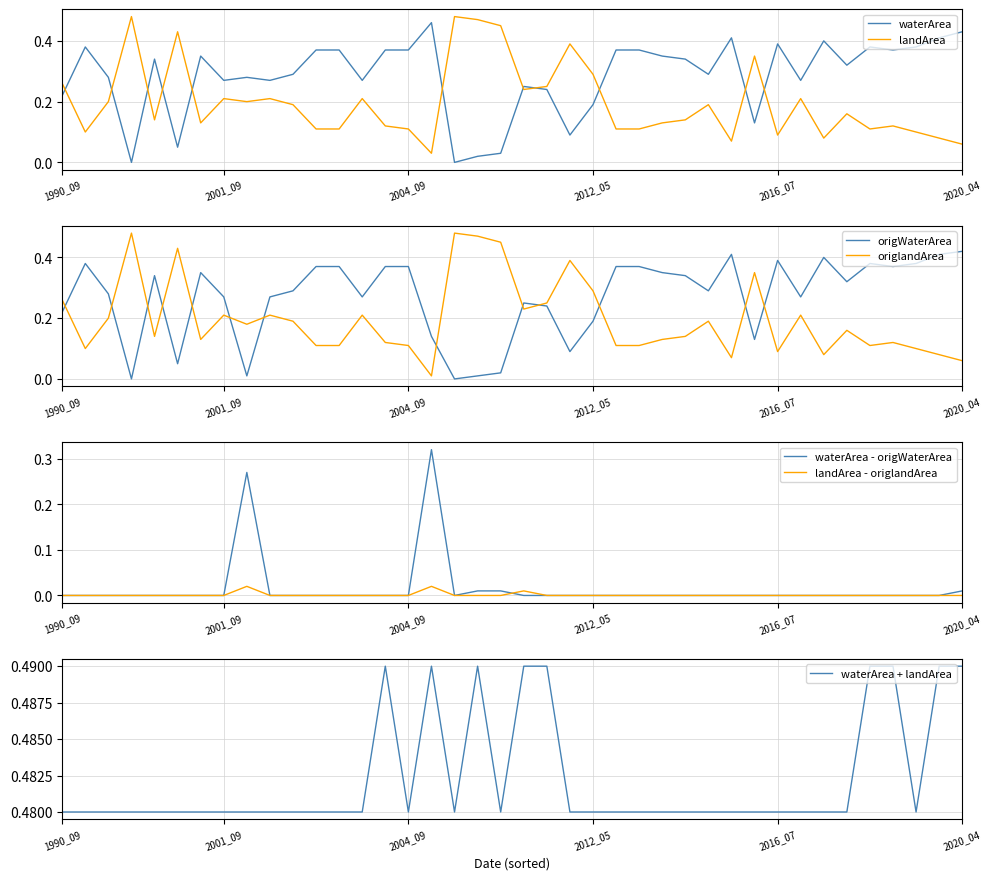

What is the maximum value shown in the chart?

0.5